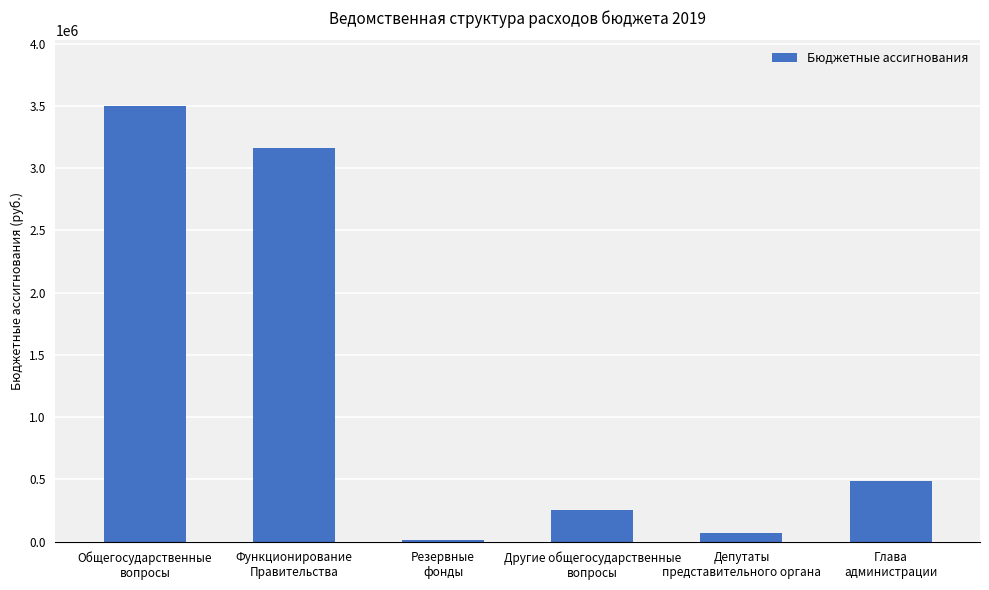

What is the sum of all values?

7493606